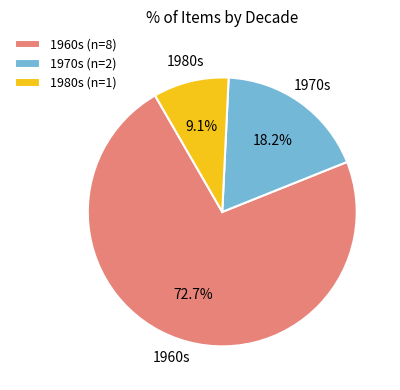

Does any single category account for the majority?

Yes